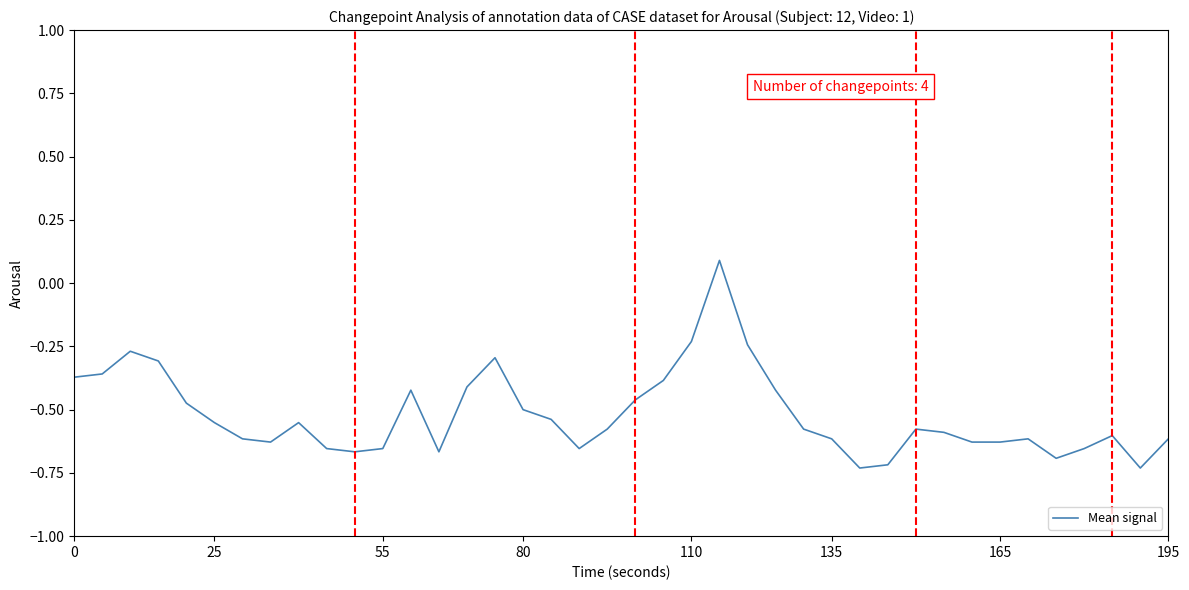

What is the difference between the maximum and minimum values?

0.8